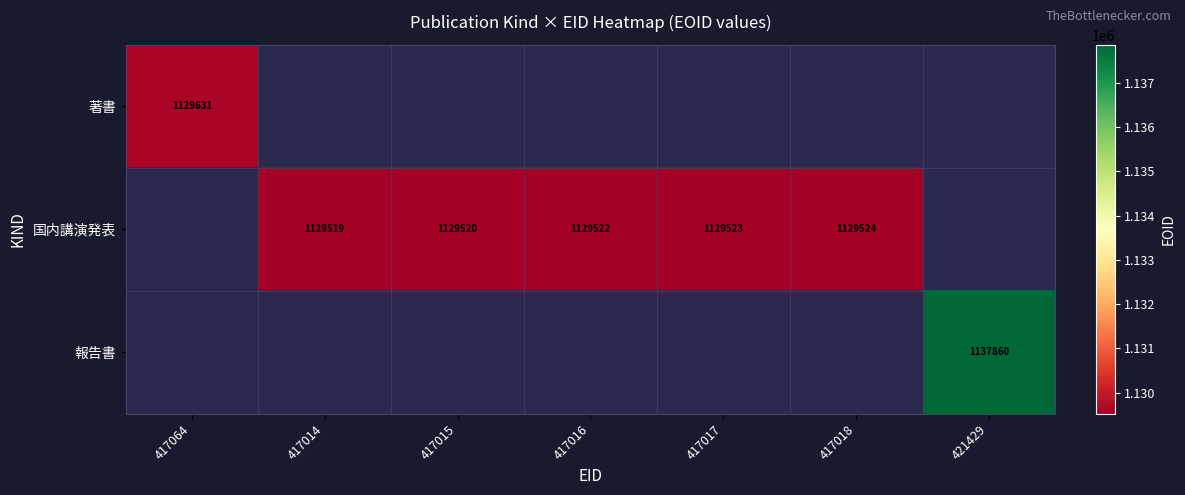

How many series are shown in this chart?

3